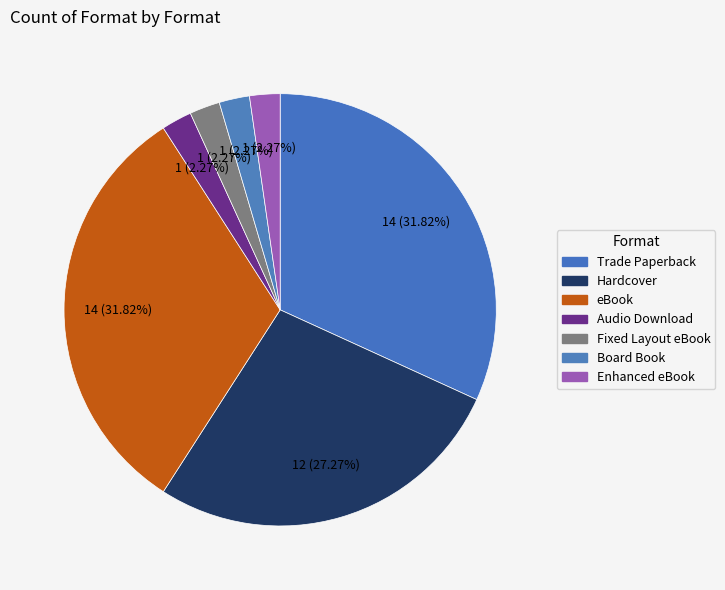

Rank the categories by value from lowest to highest.

Audio Download, Fixed Layout eBook, Board Book, Enhanced eBook, Hardcover, Trade Paperback, eBook